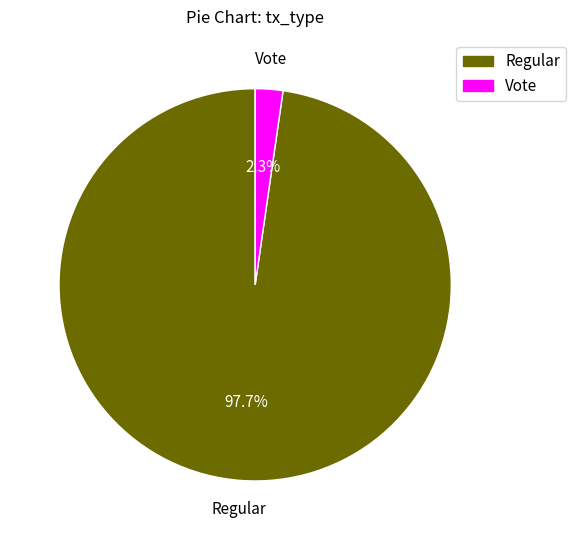

To the nearest percent, what is the difference between the largest and smallest slice percentages?

95%